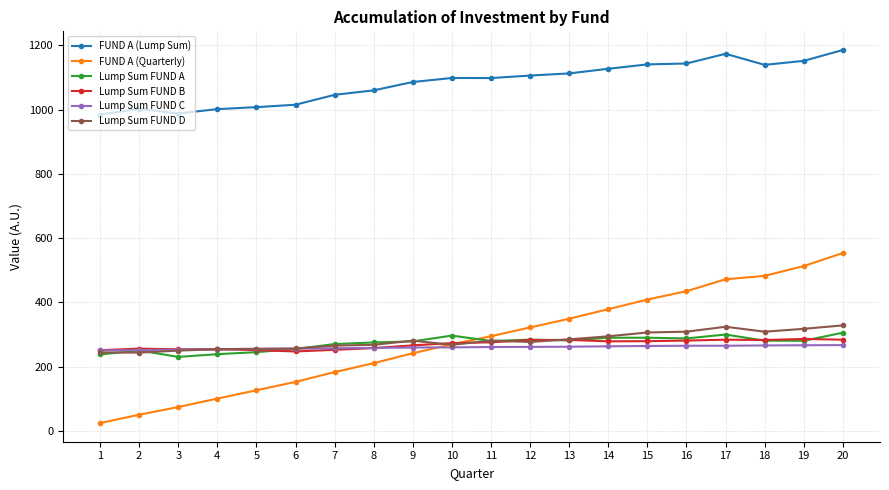

At how many categories does at least one series exceed 762?

20